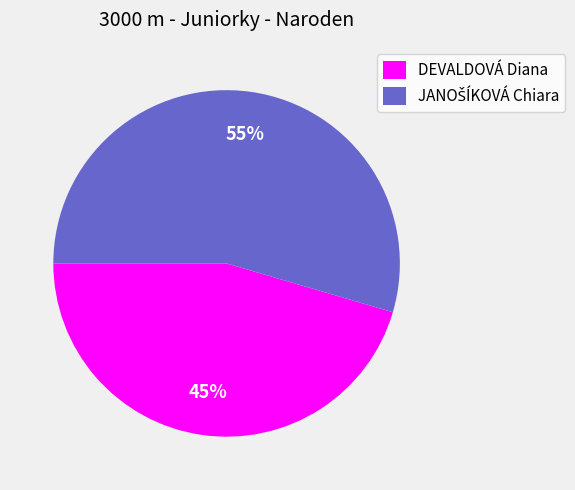

The DEVALDOVÁ Diana slice represents 57% of the pie. True or false?

False